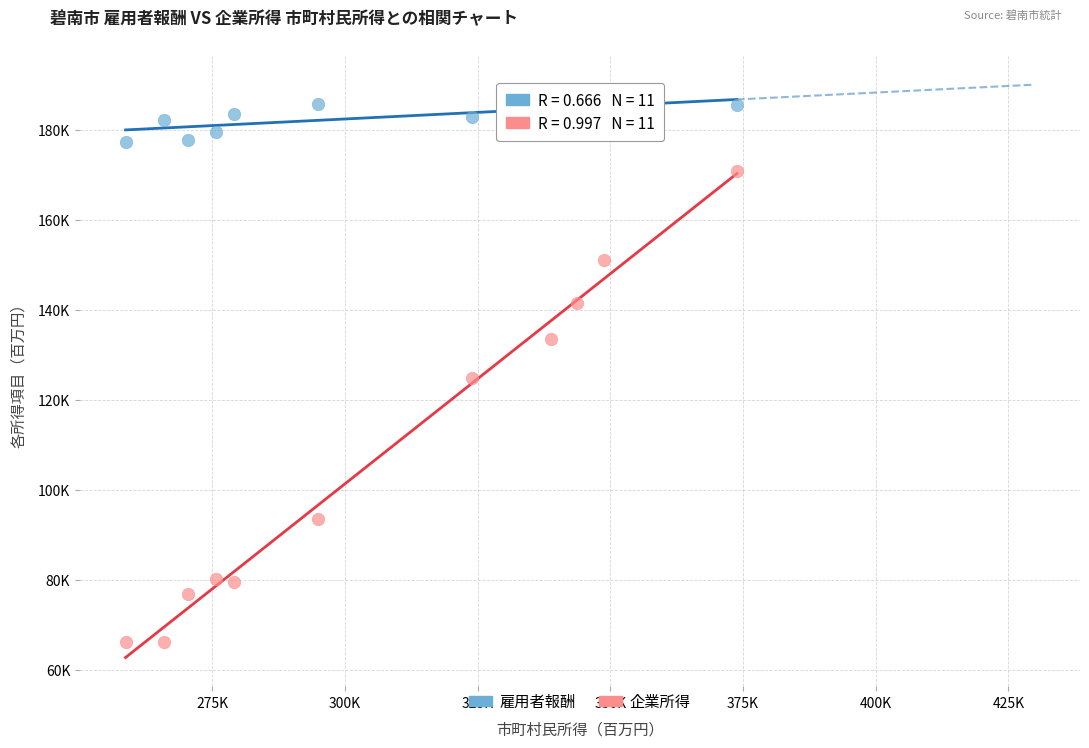

Which series reaches the minimum Y coordinate?

企業所得